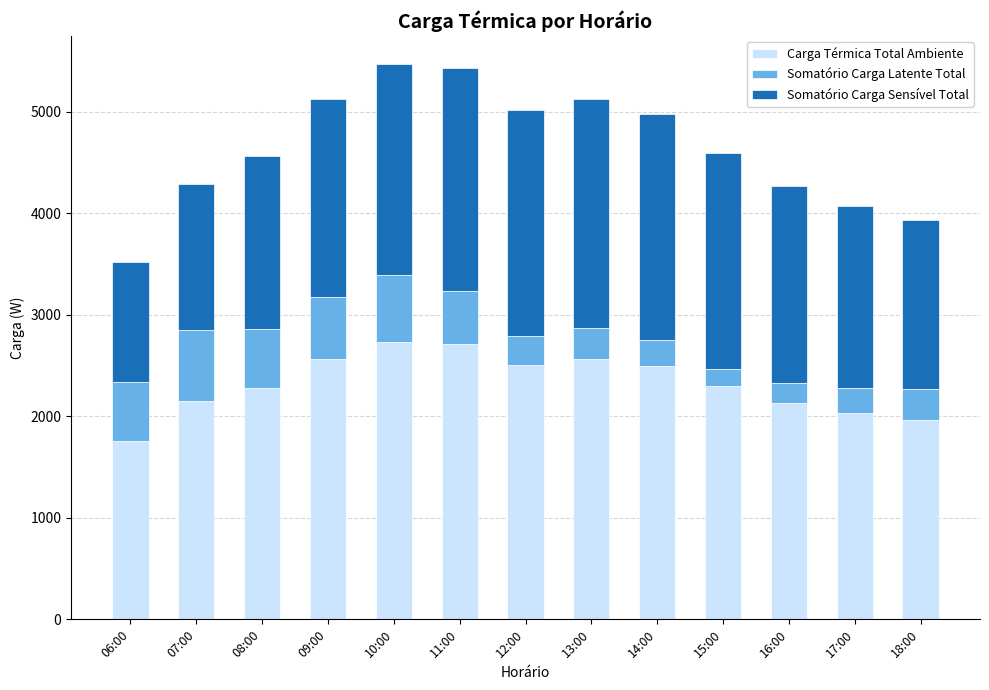

Which category has the lowest value in the Carga Térmica Total Ambiente series?

06:00